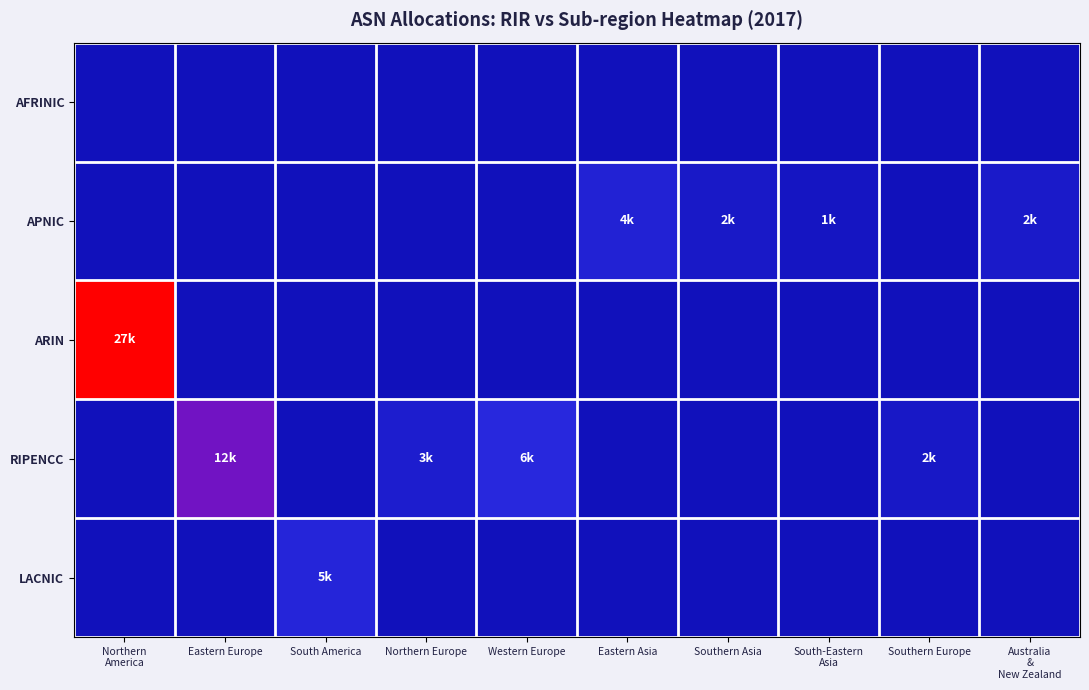

How many distinct data groups are displayed?

5